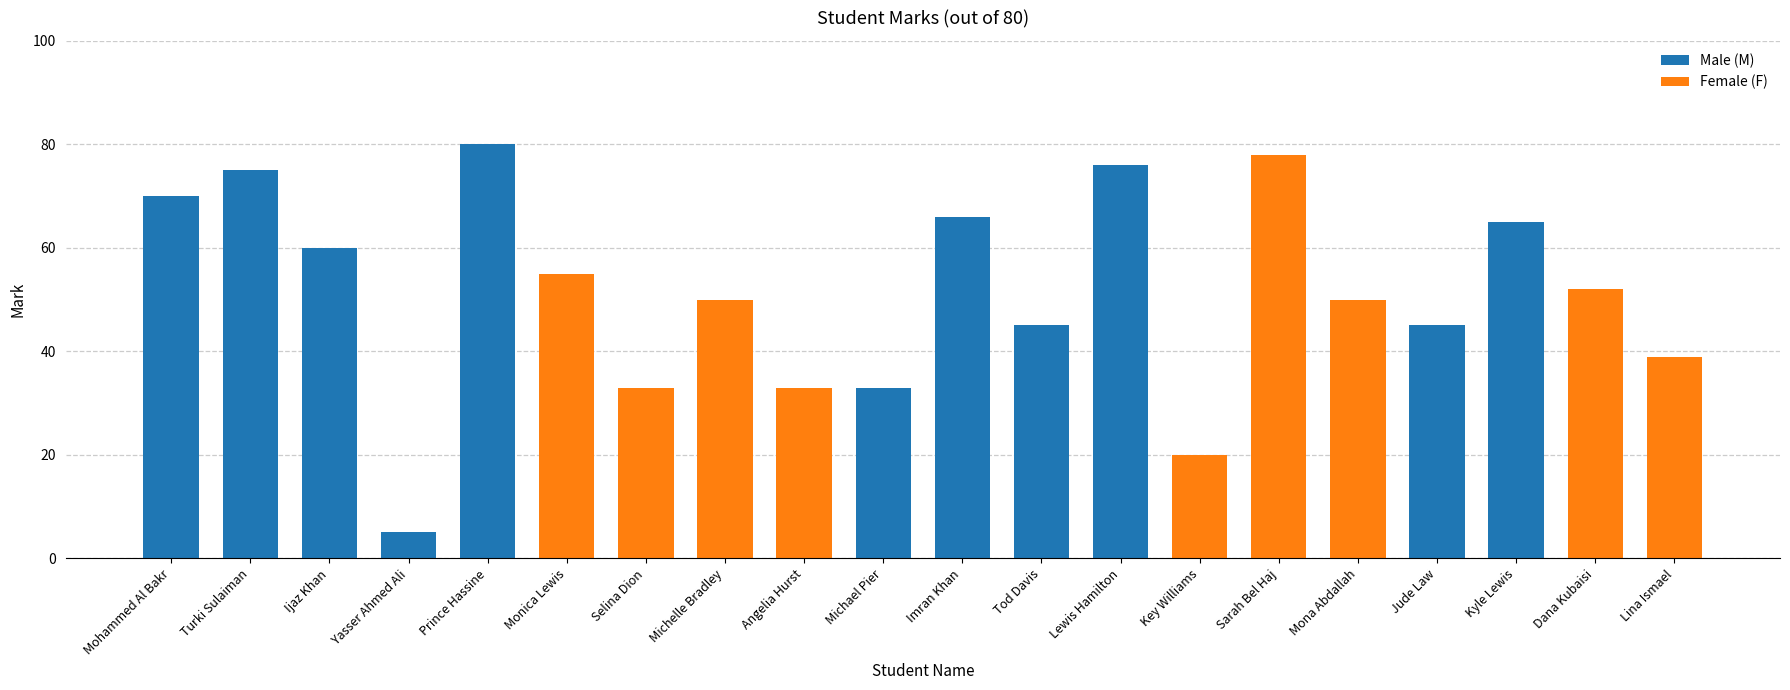

The value at Michael Pier is 33. True or false?

True